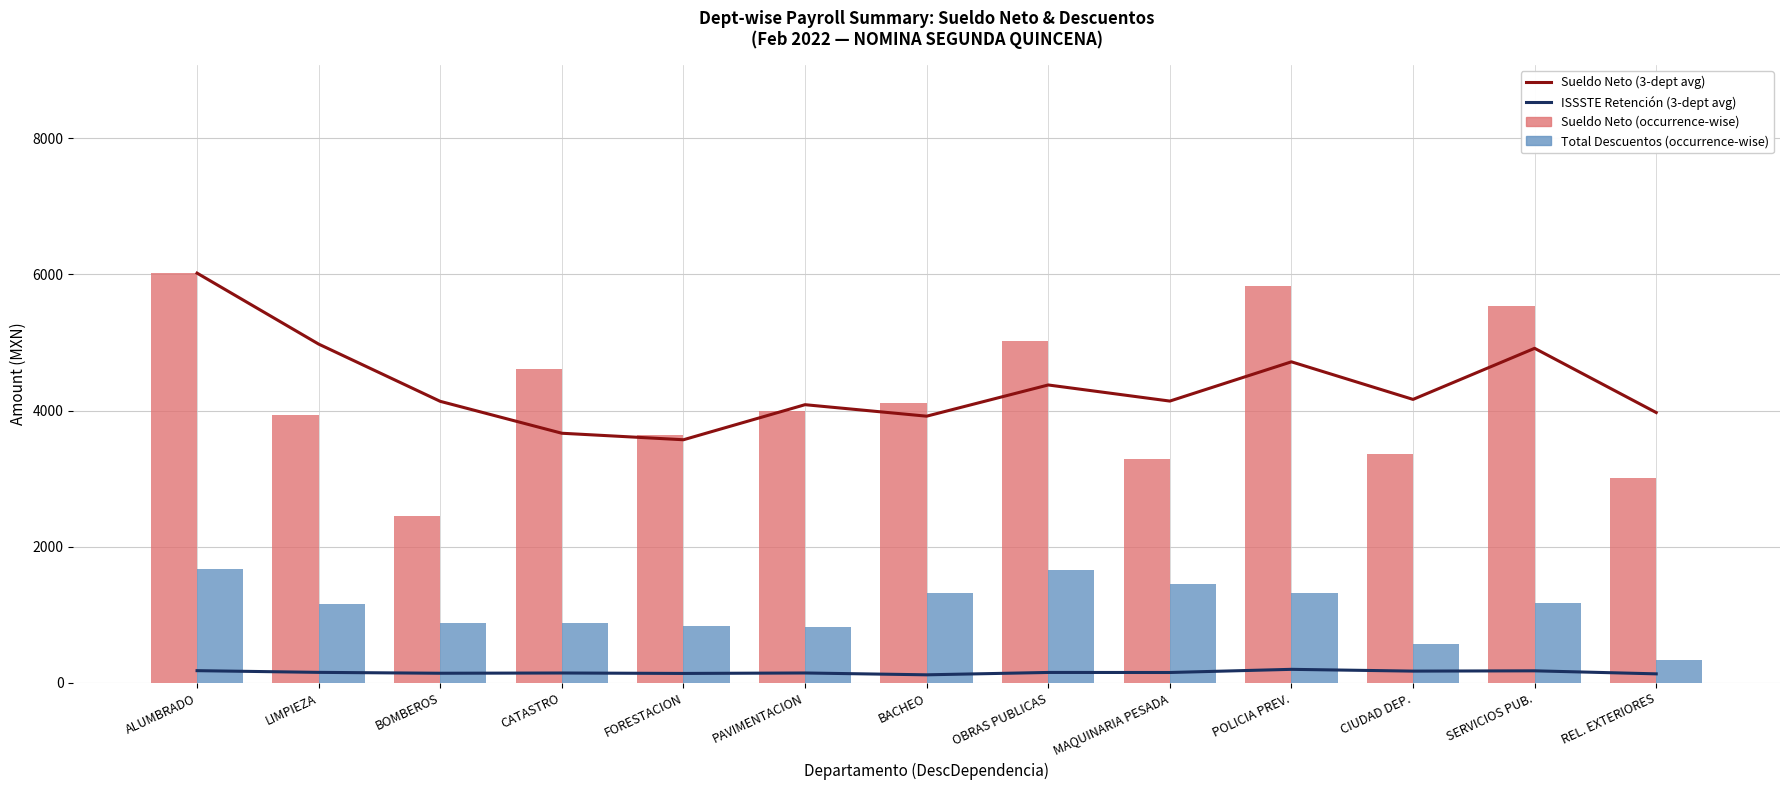

At which category is the sum across all series the highest?

ALUMBRADO